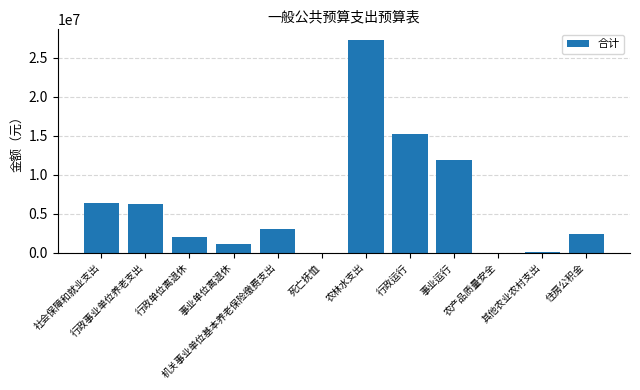

At which label does the data first exceed 3056467?

社会保障和就业支出